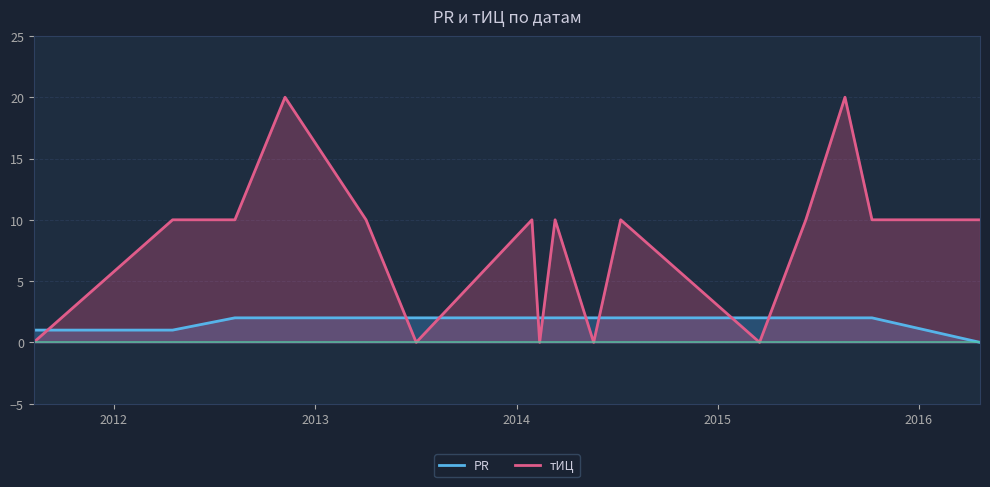

Which category has the highest value across all series?

2012-11-07